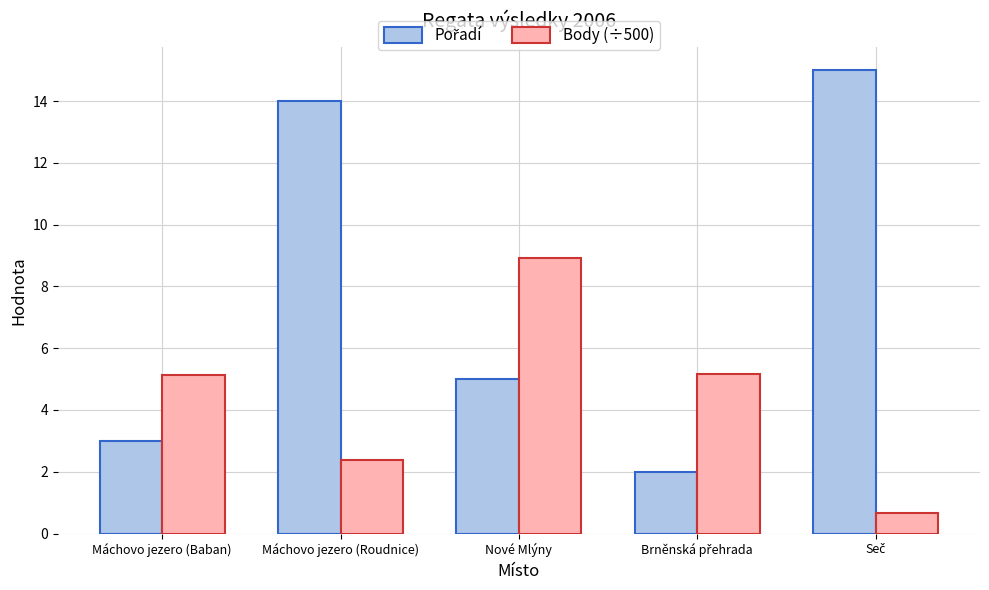

Is it true that Body (÷500) equals 2.4 at Máchovo jezero (Roudnice)?

True